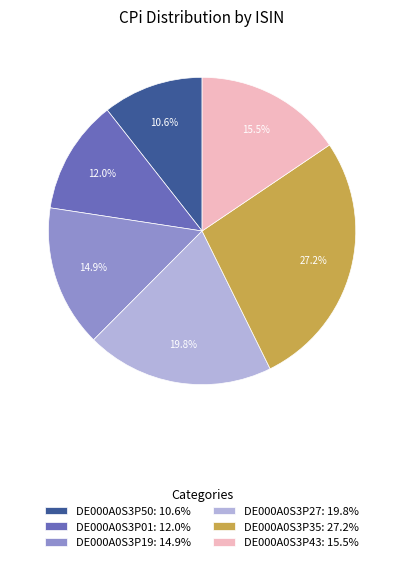

Approximately how many times larger is the value at DE000A0S3P19 compared to DE000A0S3P43?

1.0